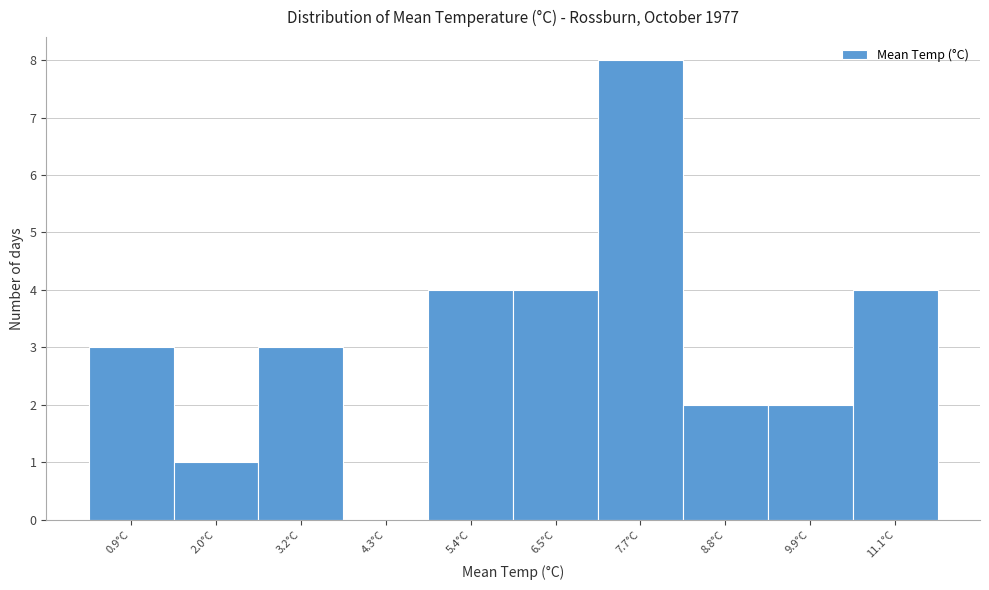

Reading right to left, list all the values displayed in this chart.

11.1°C=4	9.9°C=2	8.8°C=2	7.7°C=8	6.5°C=4	5.4°C=4	4.3°C=0	3.2°C=3	2.0°C=1	0.9°C=3